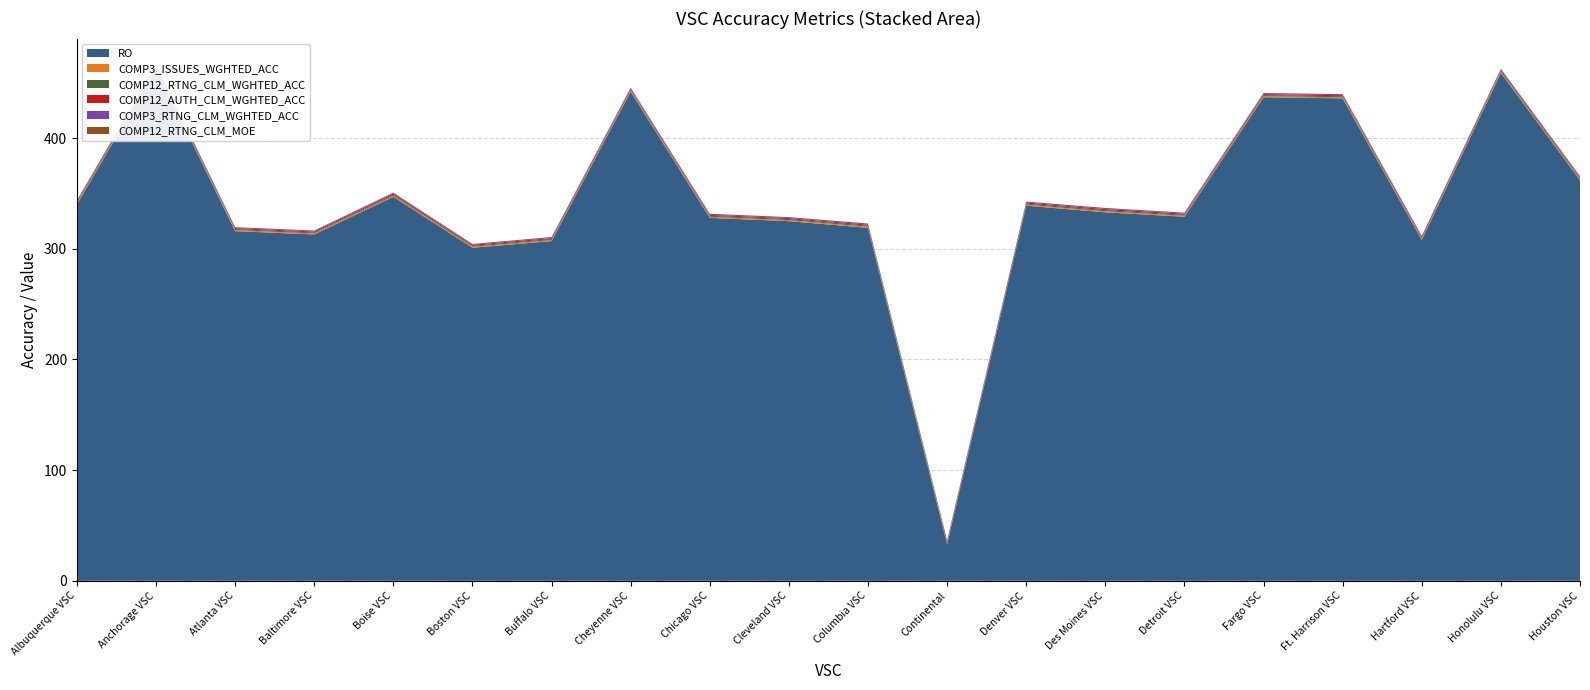

Reading left to right, extract all data points from this chart.

RO: Albuquerque VSC=340.0	Anchorage VSC=463.0	Atlanta VSC=316.0	Baltimore VSC=313.0	Boise VSC=347.0	Boston VSC=301.0	Buffalo VSC=307.0	Cheyenne VSC=442.0	Chicago VSC=328.0	Cleveland VSC=325.0	Columbia VSC=319.0	Continental=33.0	Denver VSC=339.0	Des Moines VSC=333.0	Detroit VSC=329.0	Fargo VSC=437.0	Ft. Harrison VSC=436.0	Hartford VSC=308.0	Honolulu VSC=459.0	Houston VSC=362.0
COMP3_ISSUES_WGHTED_ACC: Albuquerque VSC=1.0	Anchorage VSC=0.9	Atlanta VSC=1.0	Baltimore VSC=1.0	Boise VSC=1.0	Boston VSC=0.9	Buffalo VSC=1.0	Cheyenne VSC=1.0	Chicago VSC=1.0	Cleveland VSC=1.0	Columbia VSC=1.0	Continental=1.0	Denver VSC=1.0	Des Moines VSC=1.0	Detroit VSC=0.9	Fargo VSC=1.0	Ft. Harrison VSC=1.0	Hartford VSC=1.0	Honolulu VSC=1.0	Houston VSC=1.0
COMP12_RTNG_CLM_WGHTED_ACC: Albuquerque VSC=0.9	Anchorage VSC=0.9	Atlanta VSC=0.9	Baltimore VSC=0.8	Boise VSC=0.9	Boston VSC=0.8	Buffalo VSC=0.9	Cheyenne VSC=0.9	Chicago VSC=0.9	Cleveland VSC=0.9	Columbia VSC=0.9	Continental=0.9	Denver VSC=0.9	Des Moines VSC=1.0	Detroit VSC=0.9	Fargo VSC=0.9	Ft. Harrison VSC=0.9	Hartford VSC=0.9	Honolulu VSC=0.9	Houston VSC=0.9
COMP12_AUTH_CLM_WGHTED_ACC: Albuquerque VSC=0.9	Anchorage VSC=0.9	Atlanta VSC=0.8	Baltimore VSC=0.9	Boise VSC=1.0	Boston VSC=0.9	Buffalo VSC=0.9	Cheyenne VSC=0.9	Chicago VSC=0.9	Cleveland VSC=0.9	Columbia VSC=0.9	Continental=0.9	Denver VSC=0.9	Des Moines VSC=1.0	Detroit VSC=0.9	Fargo VSC=1.0	Ft. Harrison VSC=1.0	Hartford VSC=1.0	Honolulu VSC=1.0	Houston VSC=0.9
COMP3_RTNG_CLM_WGHTED_ACC: Albuquerque VSC=0.9	Anchorage VSC=0.9	Atlanta VSC=0.9	Baltimore VSC=0.8	Boise VSC=0.9	Boston VSC=0.8	Buffalo VSC=0.9	Cheyenne VSC=0.9	Chicago VSC=1.0	Cleveland VSC=0.9	Columbia VSC=1.0	Continental=0.9	Denver VSC=0.9	Des Moines VSC=1.0	Detroit VSC=0.9	Fargo VSC=0.9	Ft. Harrison VSC=0.9	Hartford VSC=0.8	Honolulu VSC=0.8	Houston VSC=0.9
COMP12_RTNG_CLM_MOE: Albuquerque VSC=0.0	Anchorage VSC=0.0	Atlanta VSC=0.0	Baltimore VSC=0.0	Boise VSC=0.0	Boston VSC=0.1	Buffalo VSC=0.0	Cheyenne VSC=0.1	Chicago VSC=0.0	Cleveland VSC=0.0	Columbia VSC=0.0	Continental=0.0	Denver VSC=0.0	Des Moines VSC=0.0	Detroit VSC=0.0	Fargo VSC=0.0	Ft. Harrison VSC=0.0	Hartford VSC=0.0	Honolulu VSC=0.0	Houston VSC=0.0